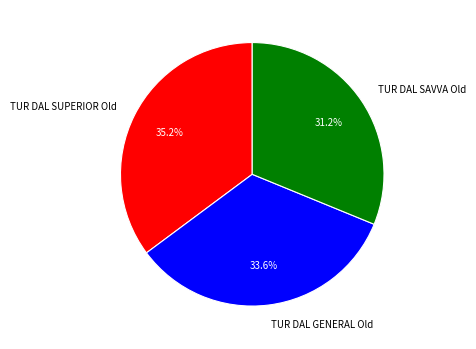

To the nearest percent, what is the difference between the largest and smallest slice percentages?

4%